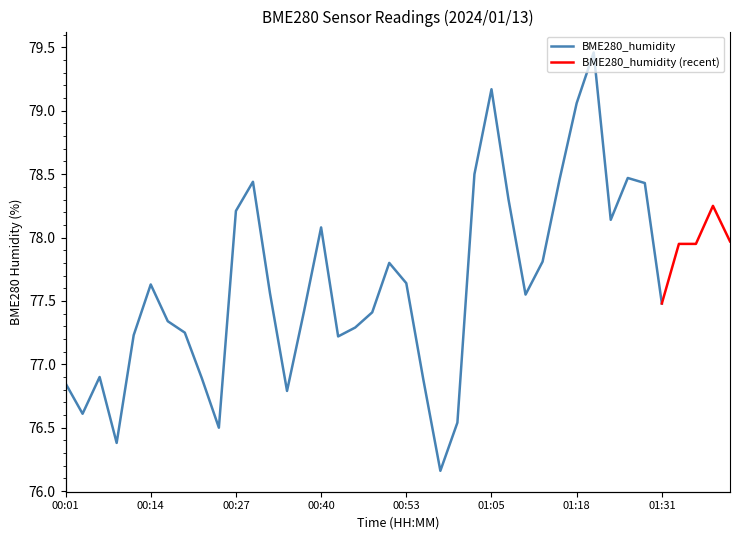

Does the chart display data point markers on the line(s)?

No